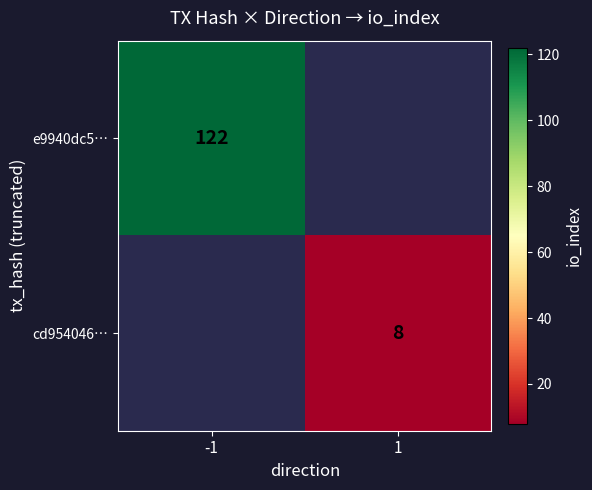

The value of cd954046… at 1 is 8. True or false?

True